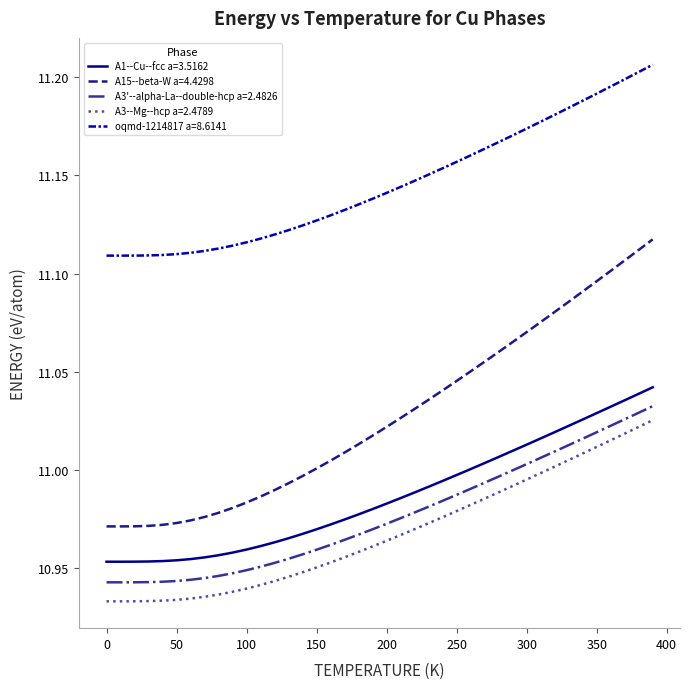

How many lines are shown in the chart?

5